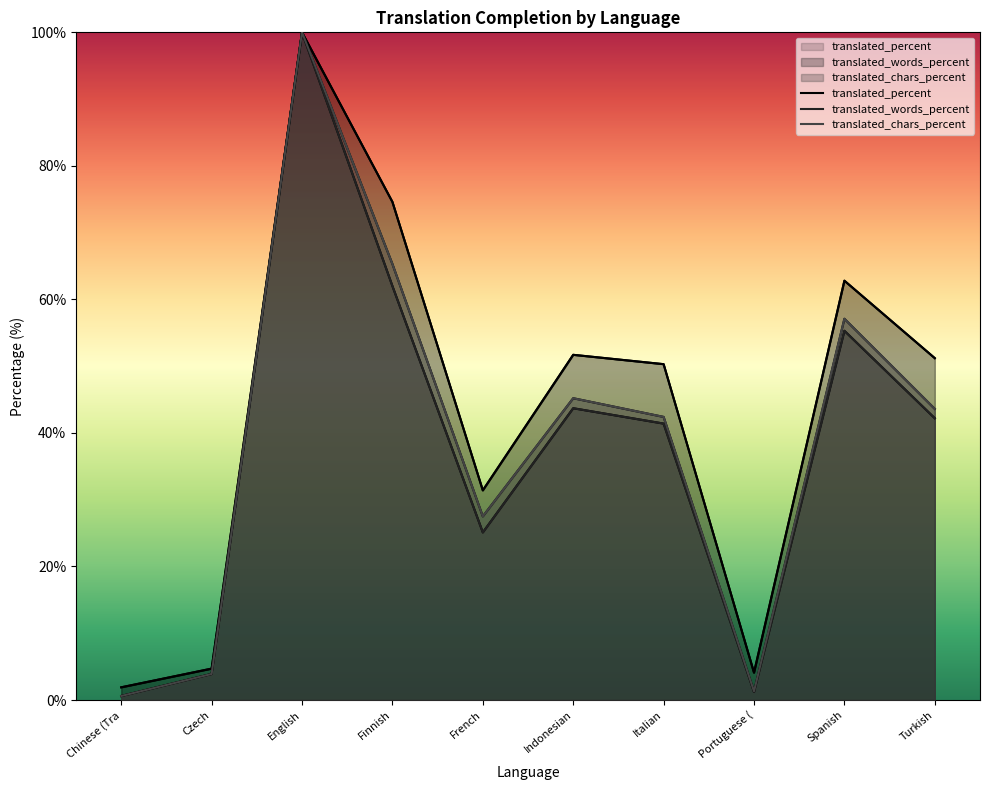

List the labels in order of translated_words_percent value, smallest first.

Chinese (Tra, Portuguese (, Czech, French, Italian, Turkish, Indonesian, Spanish, Finnish, English